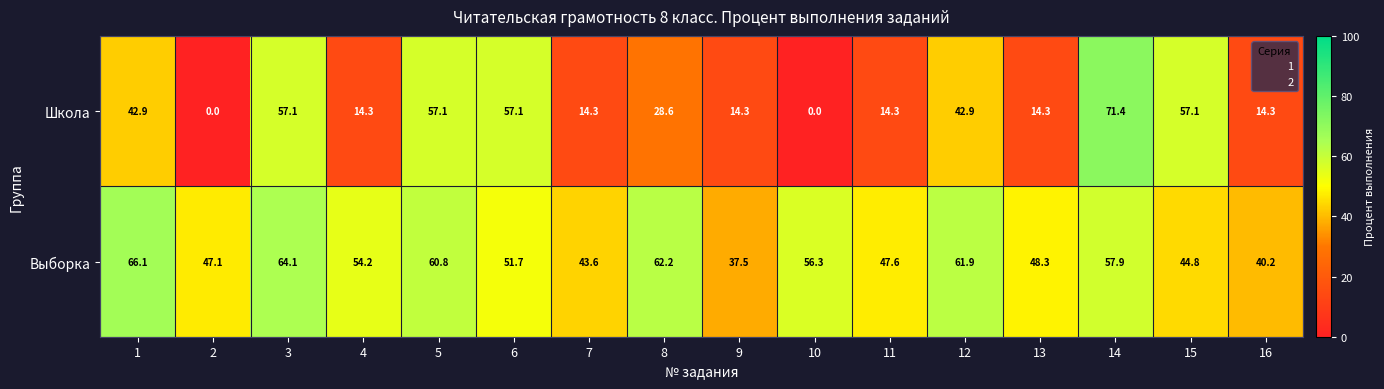

What value does the Школа series have at 12?

42.9